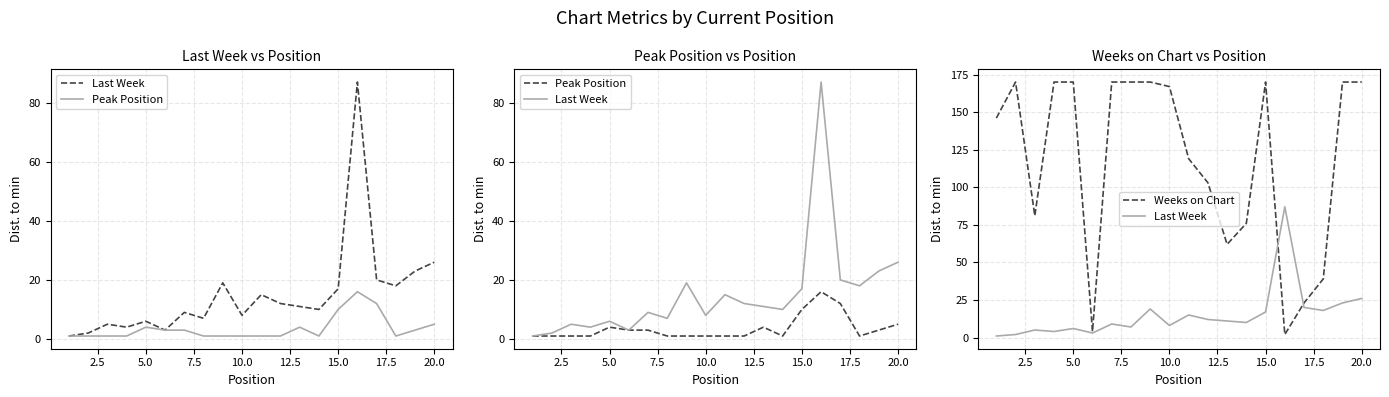

Which series has the widest spread of values?

Weeks on Chart